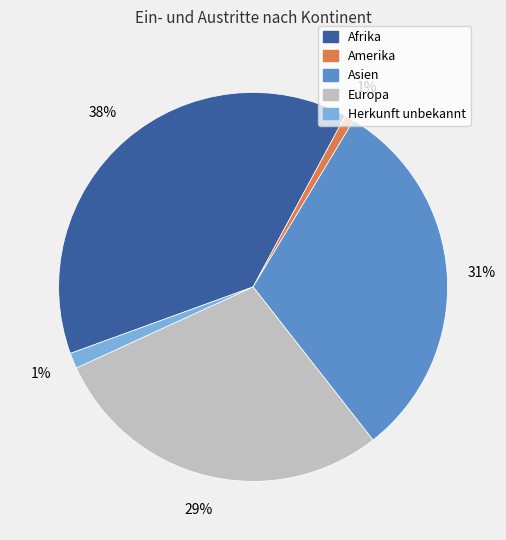

To the nearest percent, what is the average slice percentage?

20%